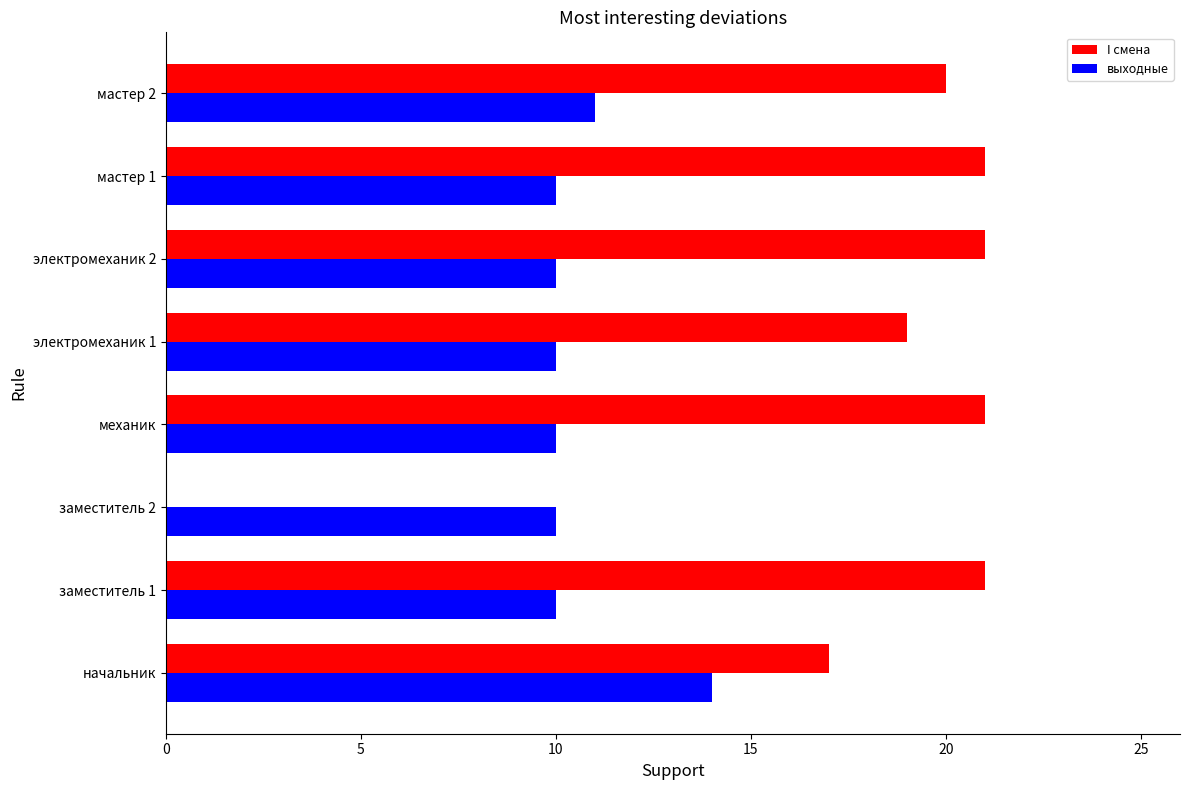

What is the sum of the I смена values at электромеханик 2 and электромеханик 1?

40